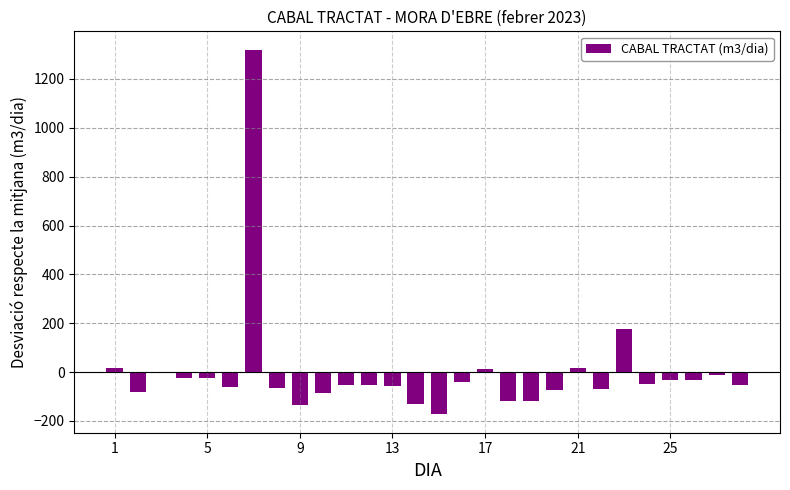

What is the minimum value shown in the chart?

-173.6